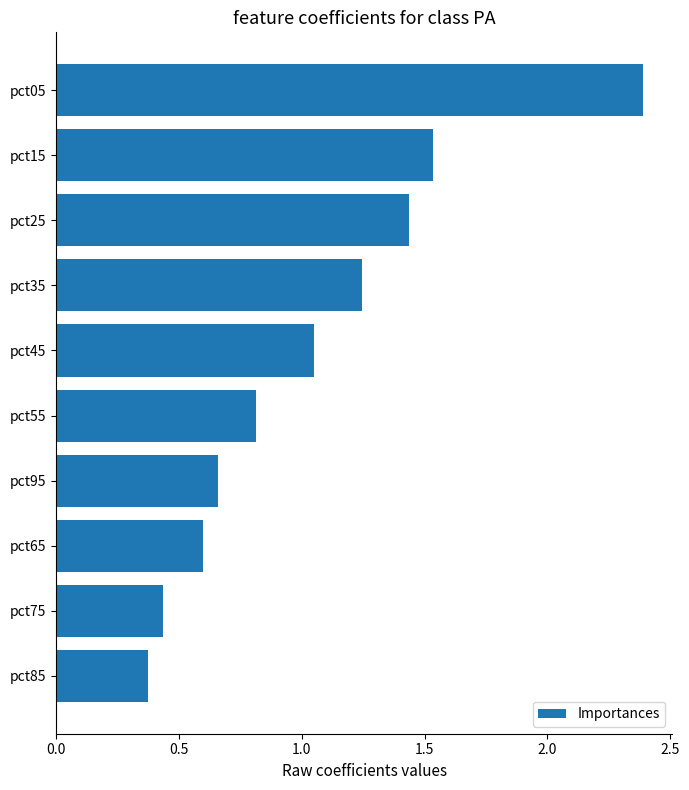

The chart shows a value of 1.1 at pct95. True or false?

False